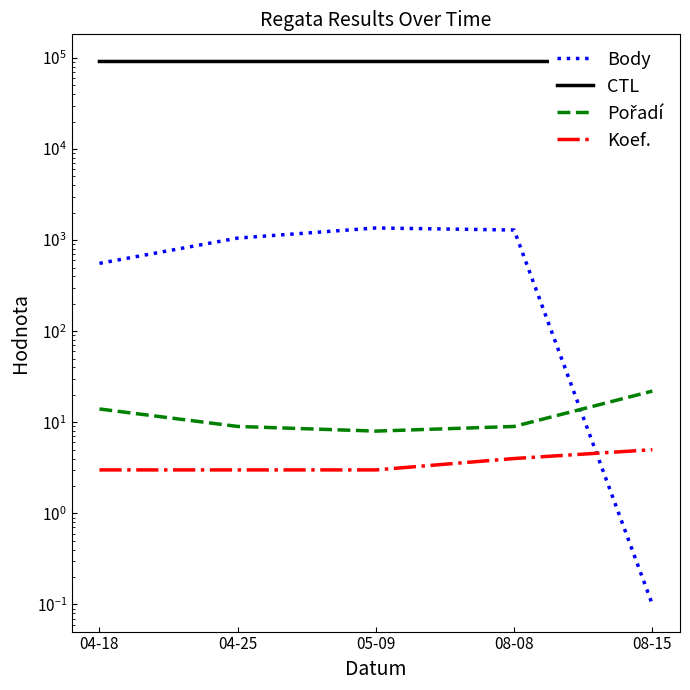

Which has a higher value, 04-18 or 08-08?

08-08